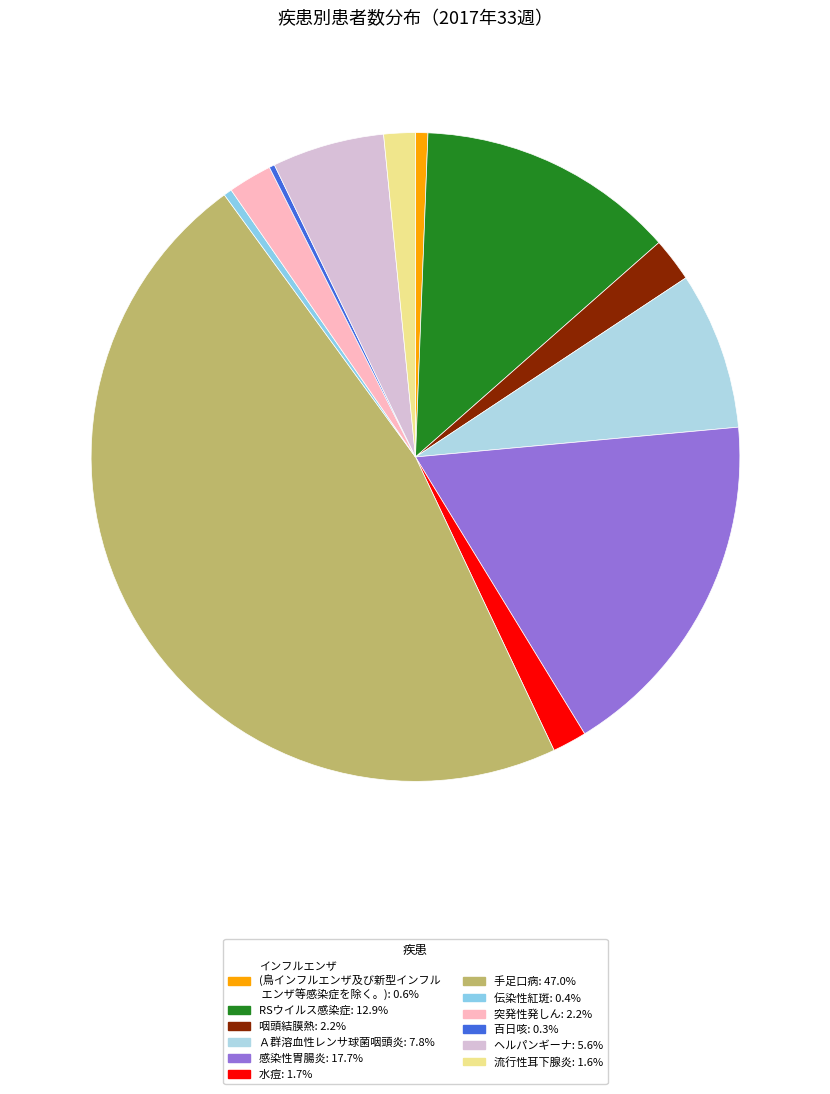

To the nearest percent, what percentage of the pie is RSウイルス感染症?

13%